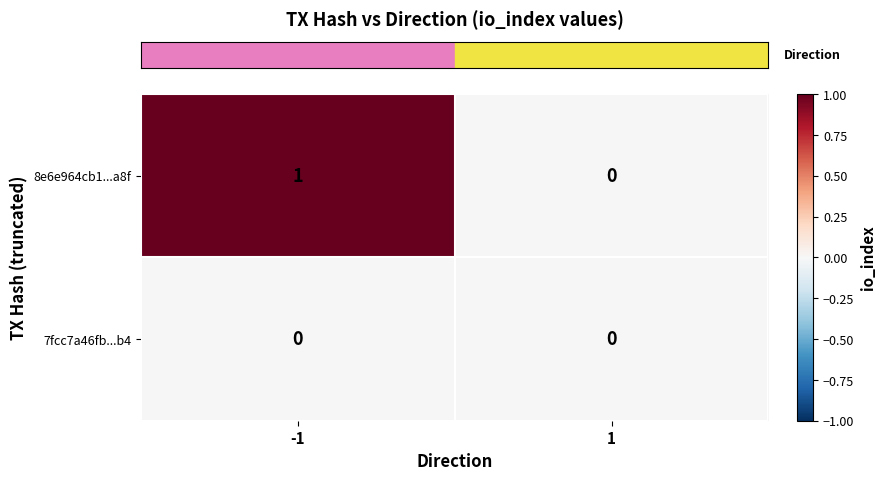

Which category has the highest value across all series?

-1